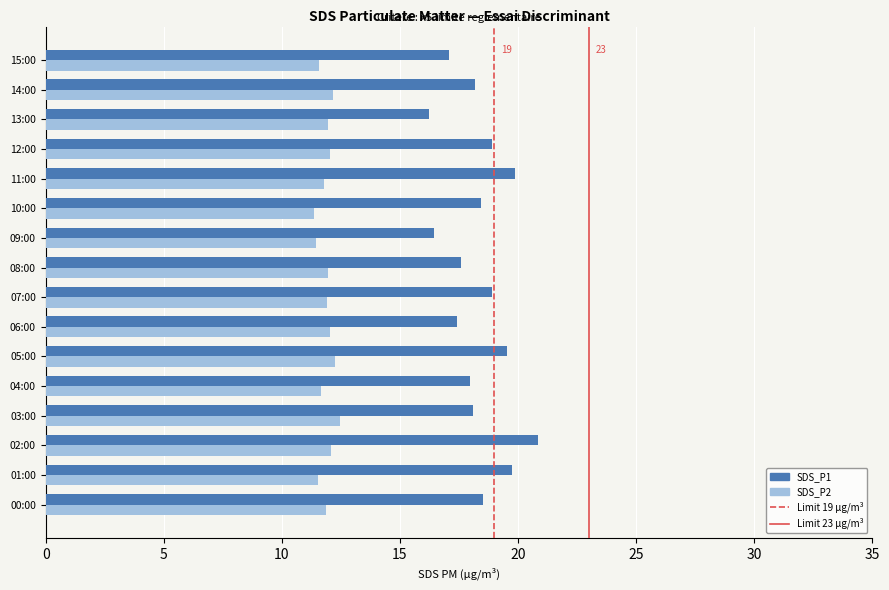

What is the total value across all series at 08:00?

29.6